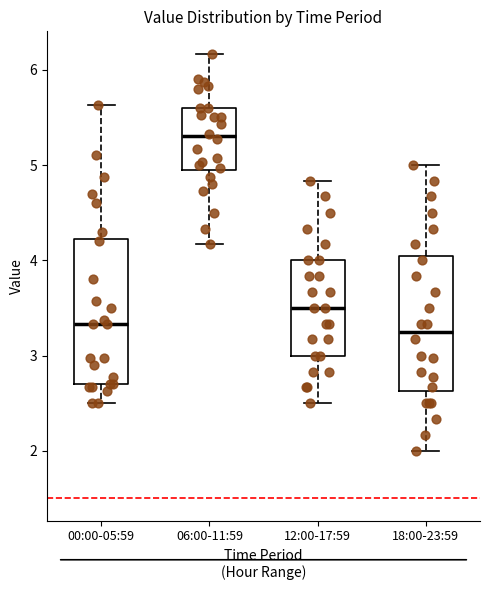

Where is the lower edge of the box for 06:00-11:59 on the y-axis? The values are not printed on the chart, so give them approximately, as read against the axis.

4.9